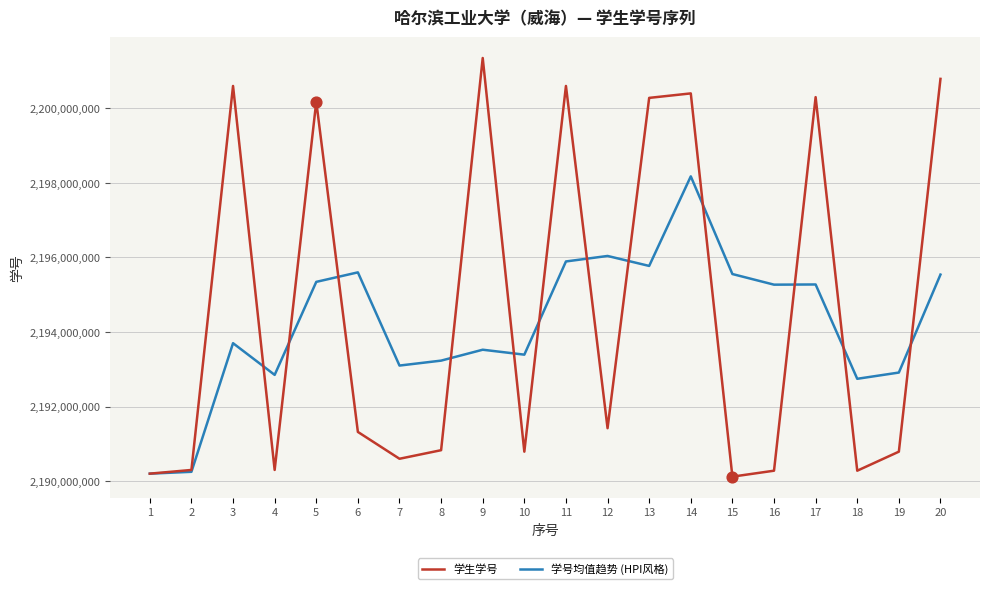

What is the difference between the highest and lowest values at 4?

2549900.0